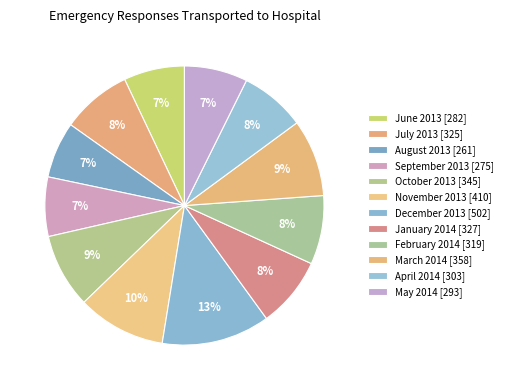

To the nearest percent, what is the combined percentage of November 2013 and May 2014?

18%